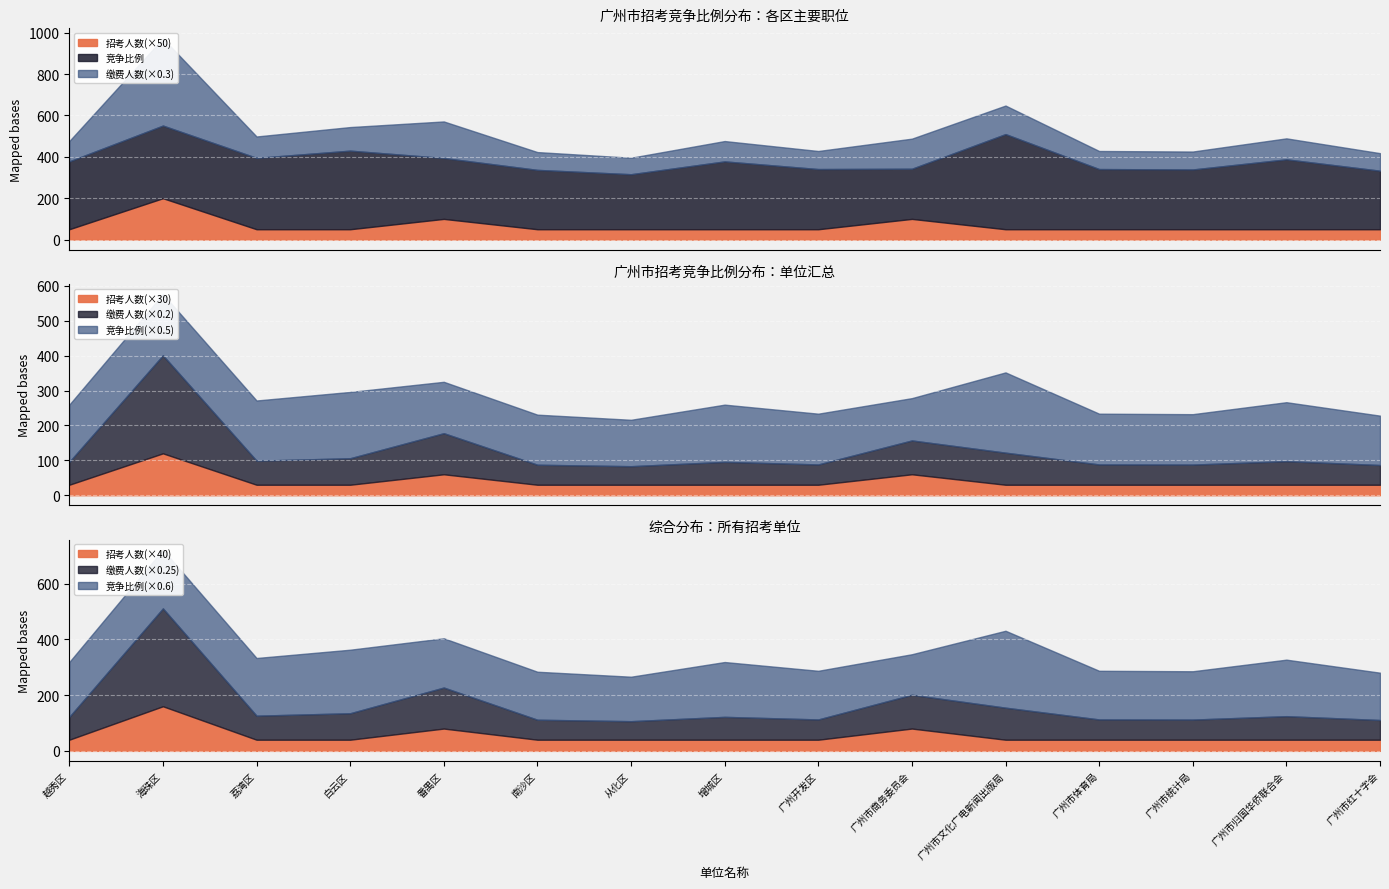

At how many categories does at least one series exceed 19?

15